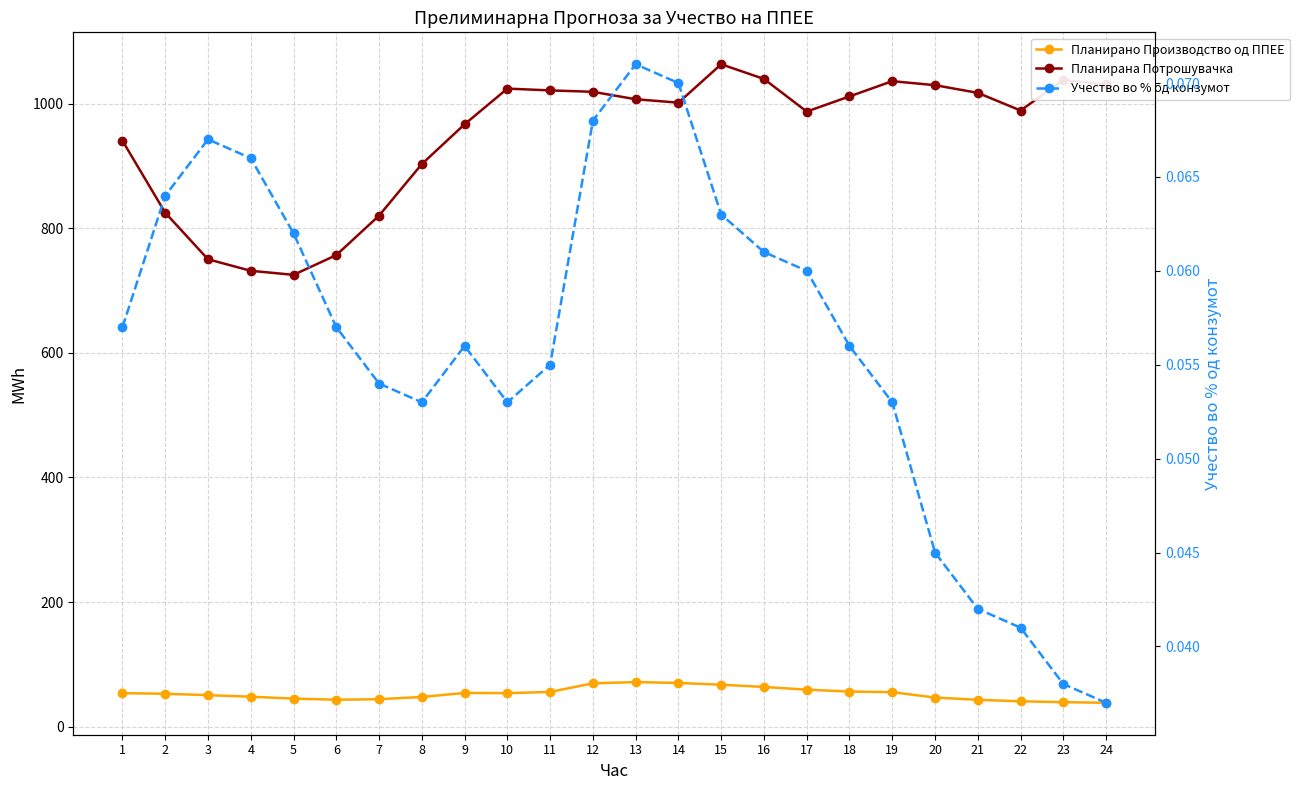

True or false: Учество во % од конзумот and Планирано Производство од ППЕЕ cross at least once.

False